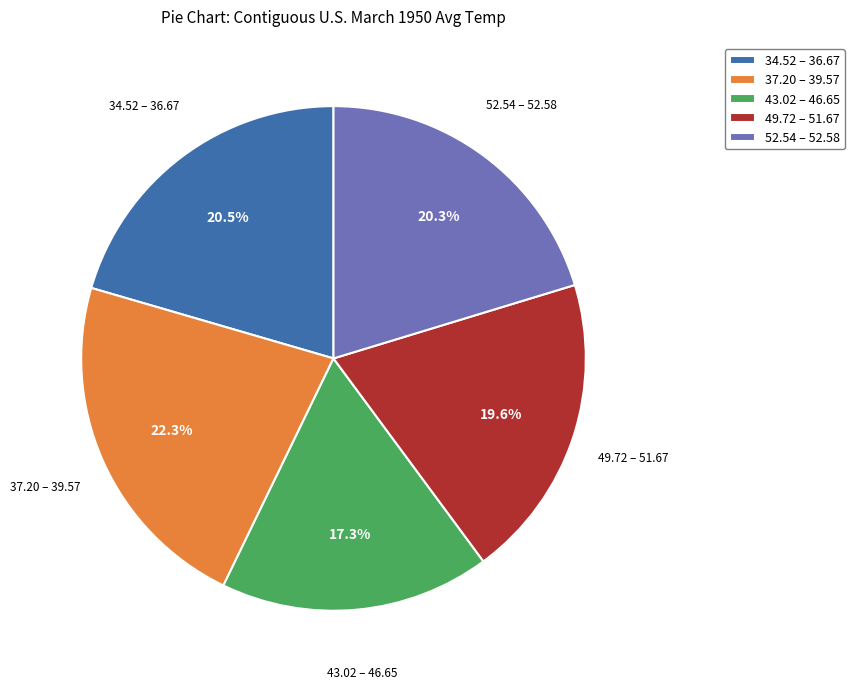

What is the ratio of the value at 52.54 – 52.58 to the value at 34.52 – 36.67?

1.0